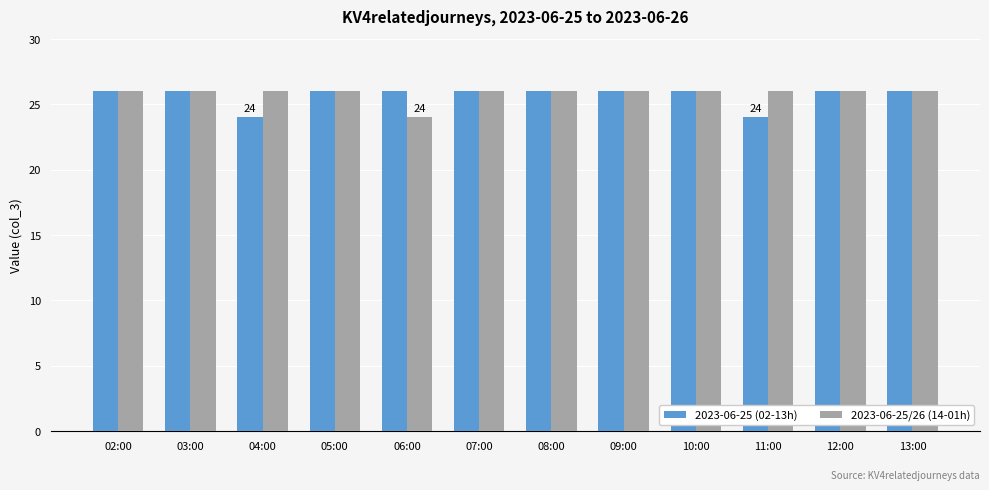

How many groups of bars are there?

12